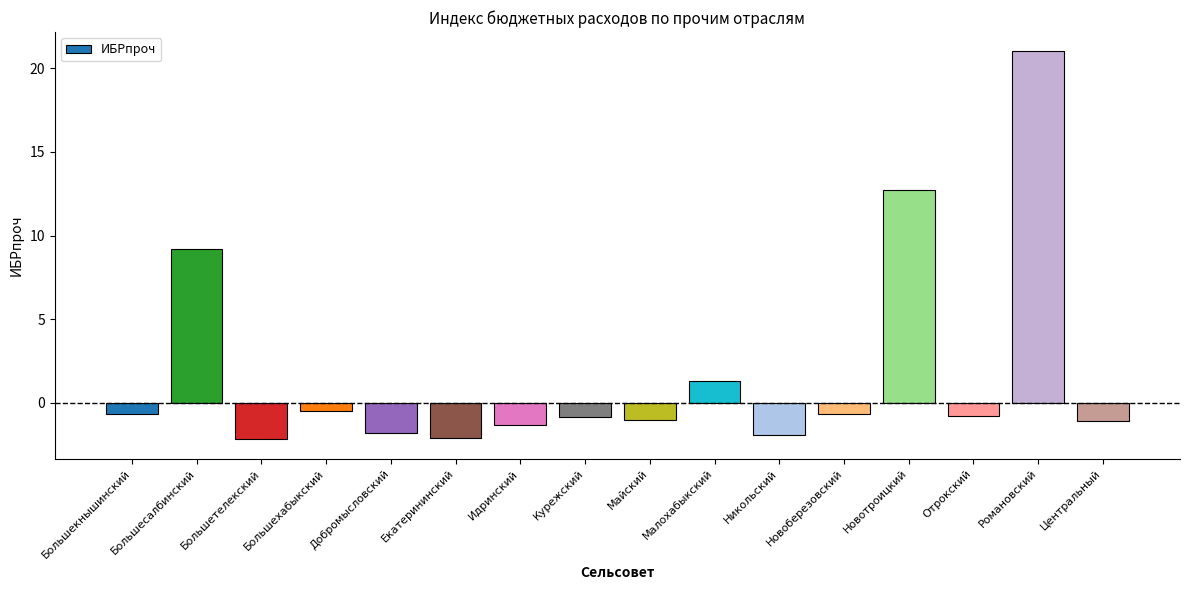

What is the label of the 5th bar from the left?

Добромысловский